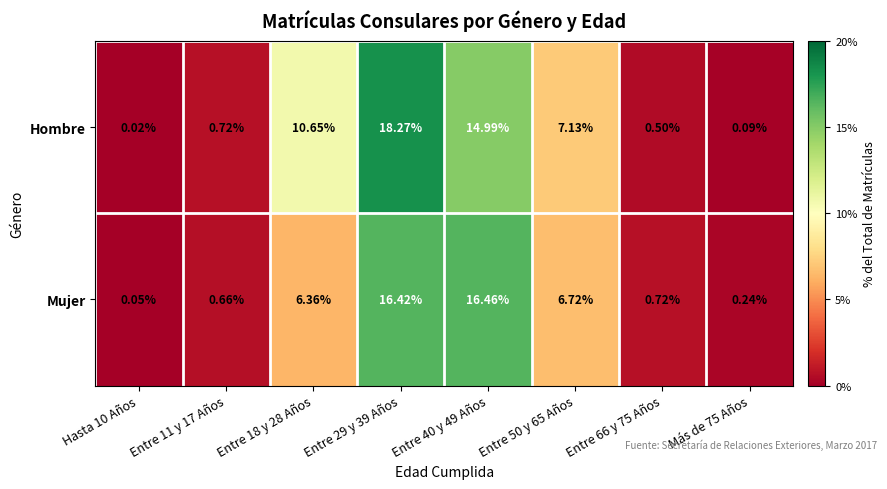

Which series has the largest range (max minus min)?

Hombre